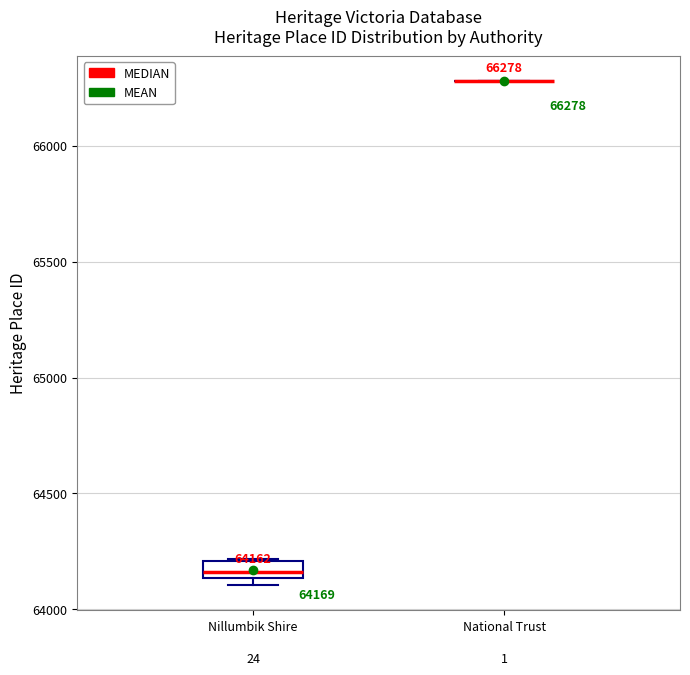

Which box is the tallest, from its lower edge to its upper edge?

Nillumbik Shire